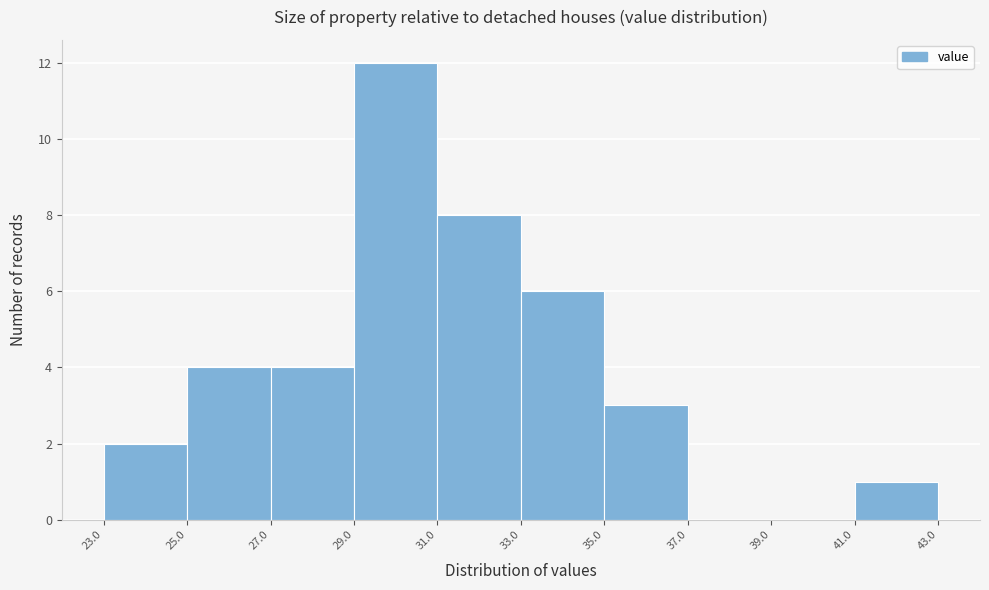

Which range on the x-axis has the tallest bar?

29.0 to 31.0